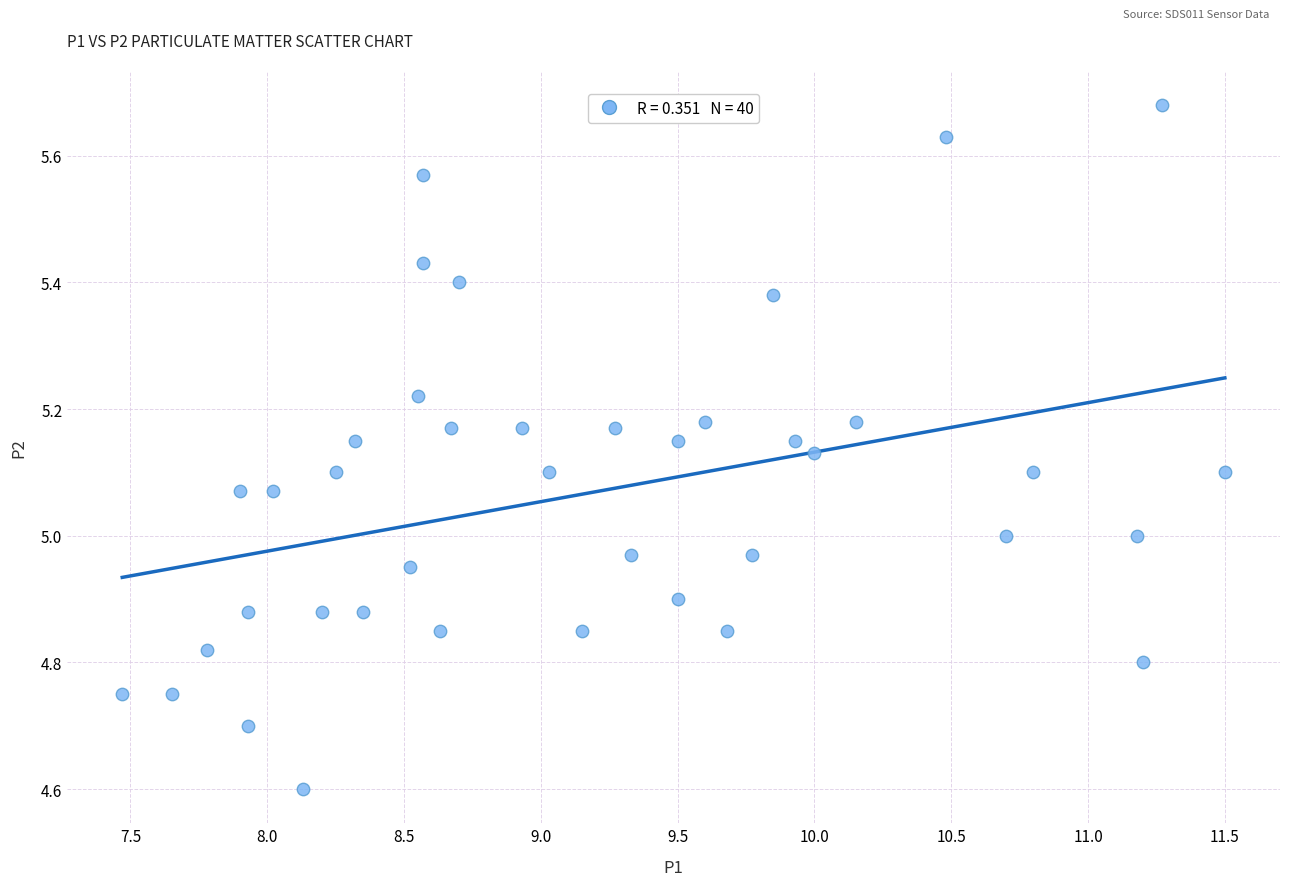

What is the range of X values (max minus min)?

4.0